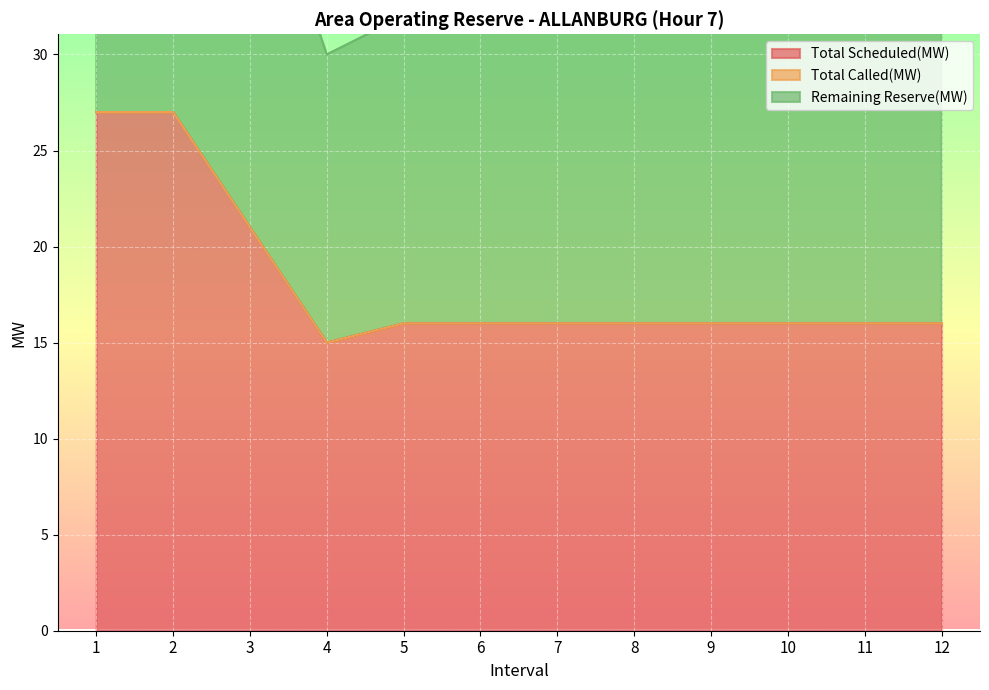

The value of Total Scheduled(MW) at 10 is 16. True or false?

True